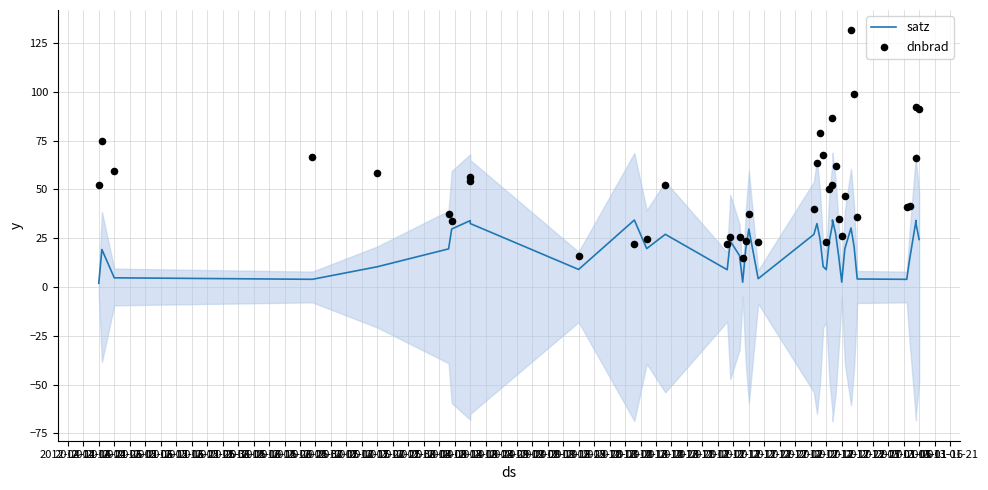

Is the value of satz at 2012-05-21 greater than the value of dnbrad at 2012-08-19?

No